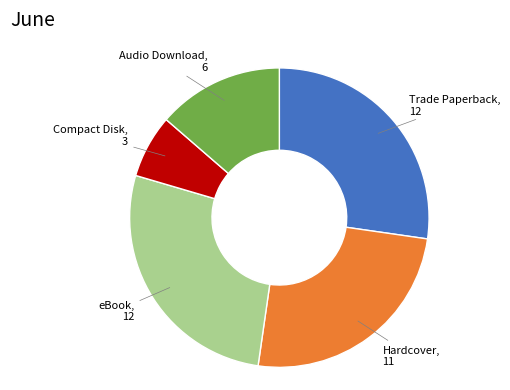

Is there any slice that represents more than half of the pie?

No